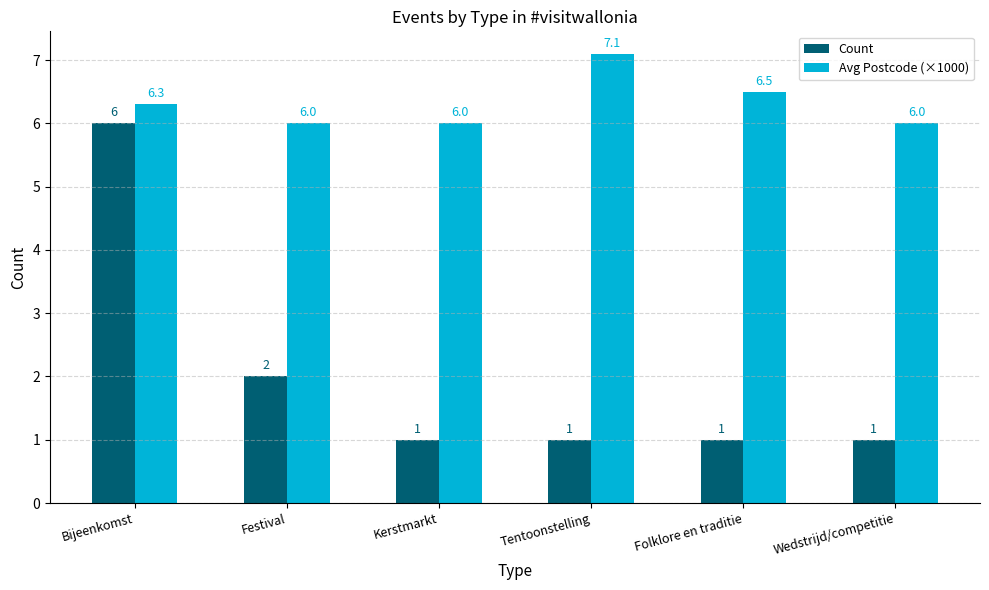

What position from the right is Wedstrijd/competitie?

1